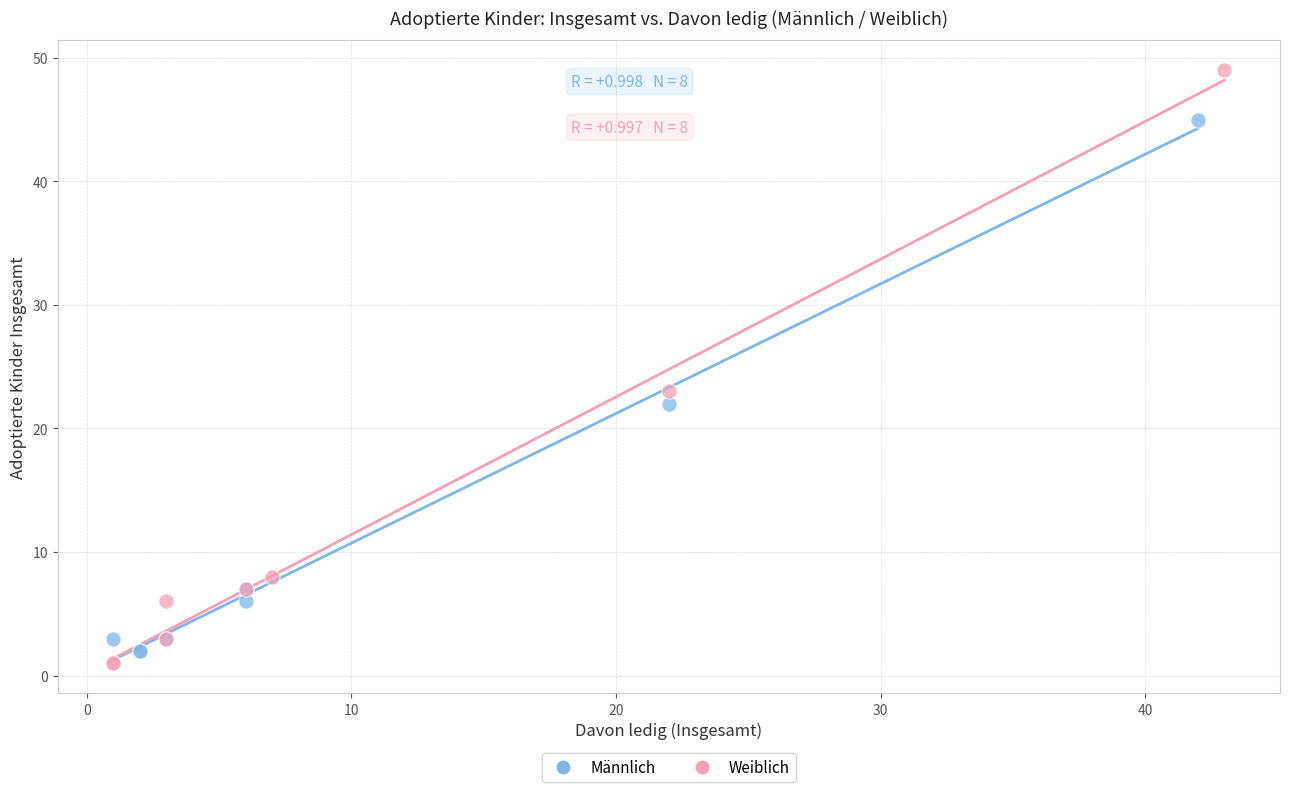

Which series has the widest spread of Y values?

Weiblich